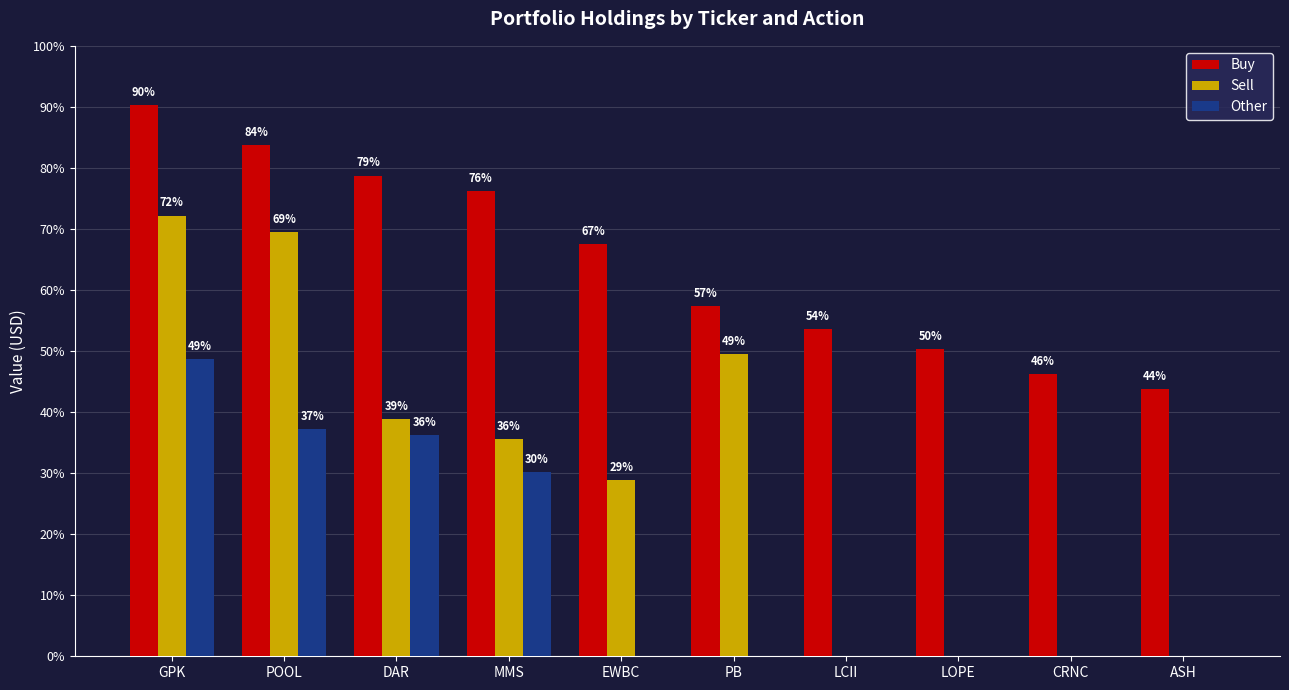

Are the bars grouped side by side (vs. stacked)?

Yes